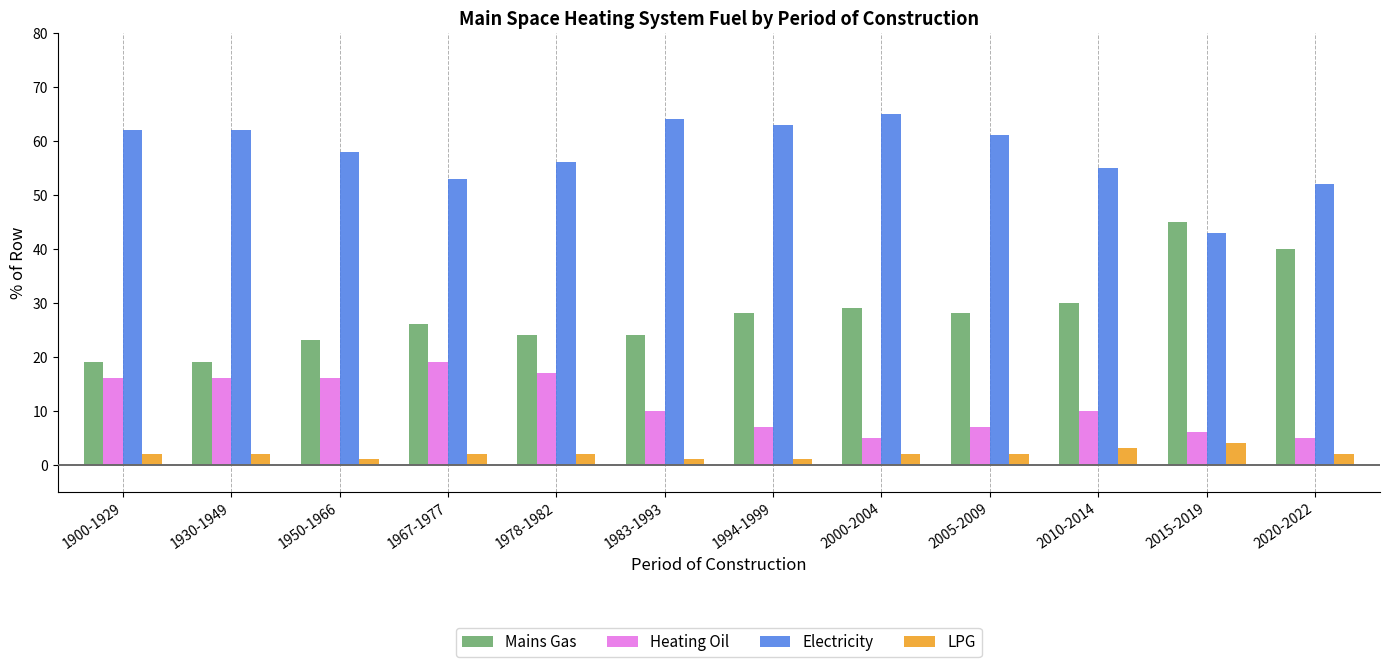

At how many categories does at least one series exceed 48?

11